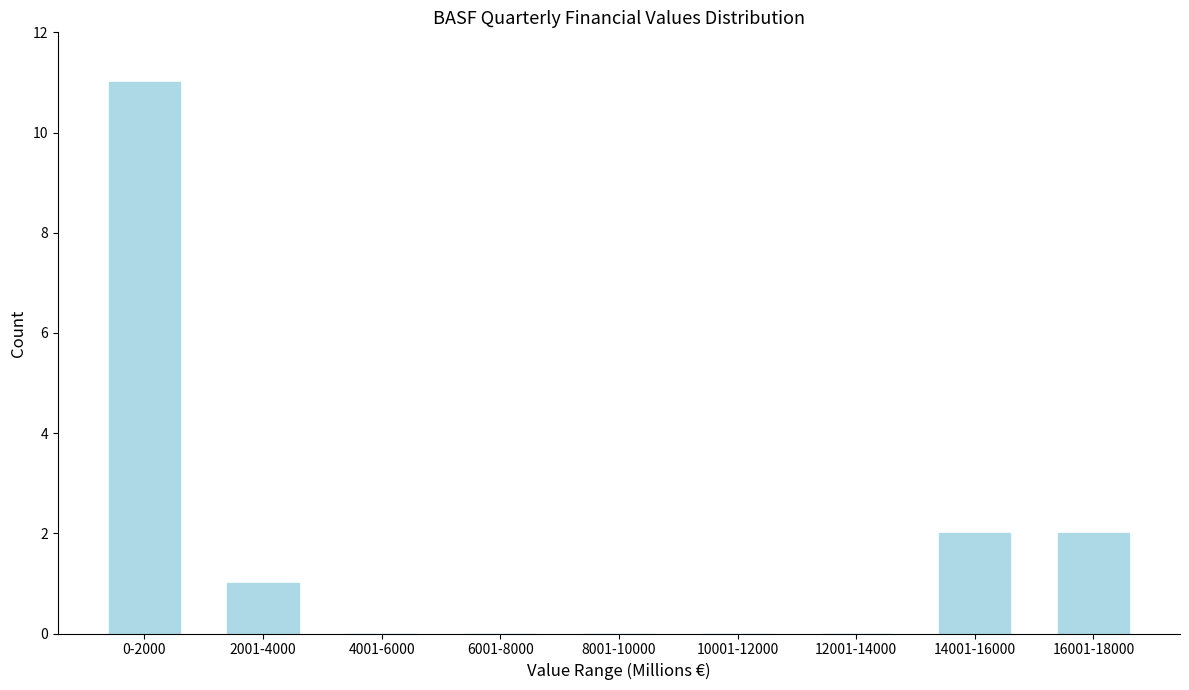

Reading left to right, extract all data points from this chart.

0-2000=11	2001-4000=1	4001-6000=0	6001-8000=0	8001-10000=0	10001-12000=0	12001-14000=0	14001-16000=2	16001-18000=2